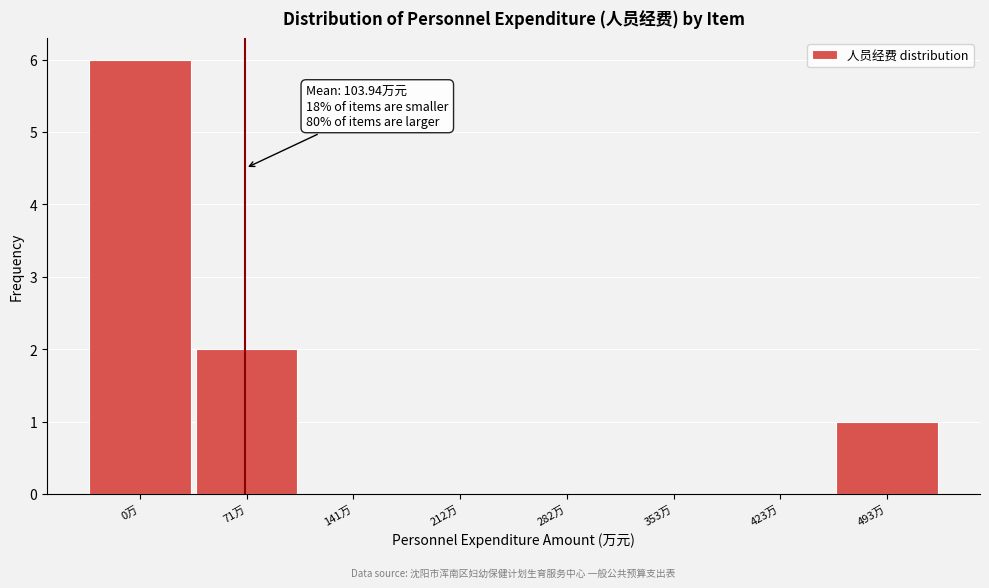

Reading right to left, list all the values displayed in this chart.

493万=1	423万=0	353万=0	282万=0	212万=0	141万=0	71万=2	0万=6